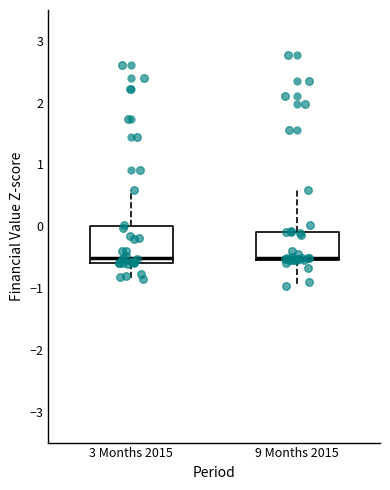

Which box is the tallest, from its lower edge to its upper edge?

3 Months 2015